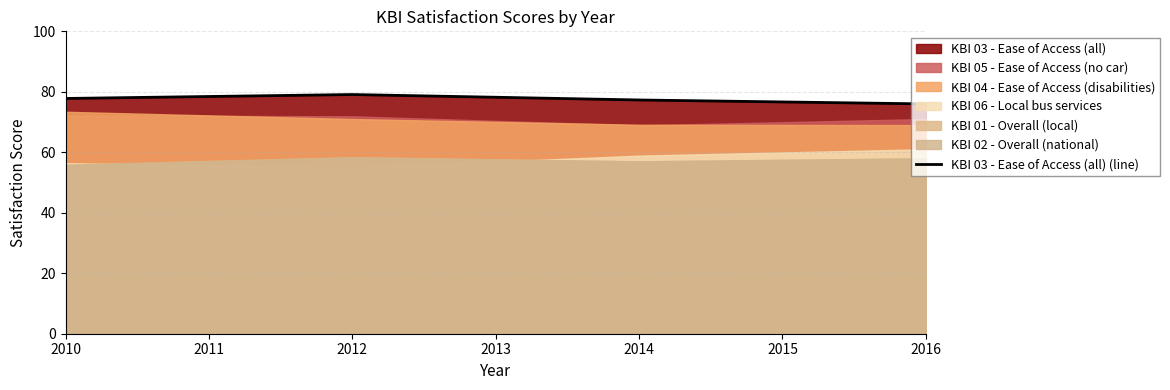

How many data points does each series have?

4